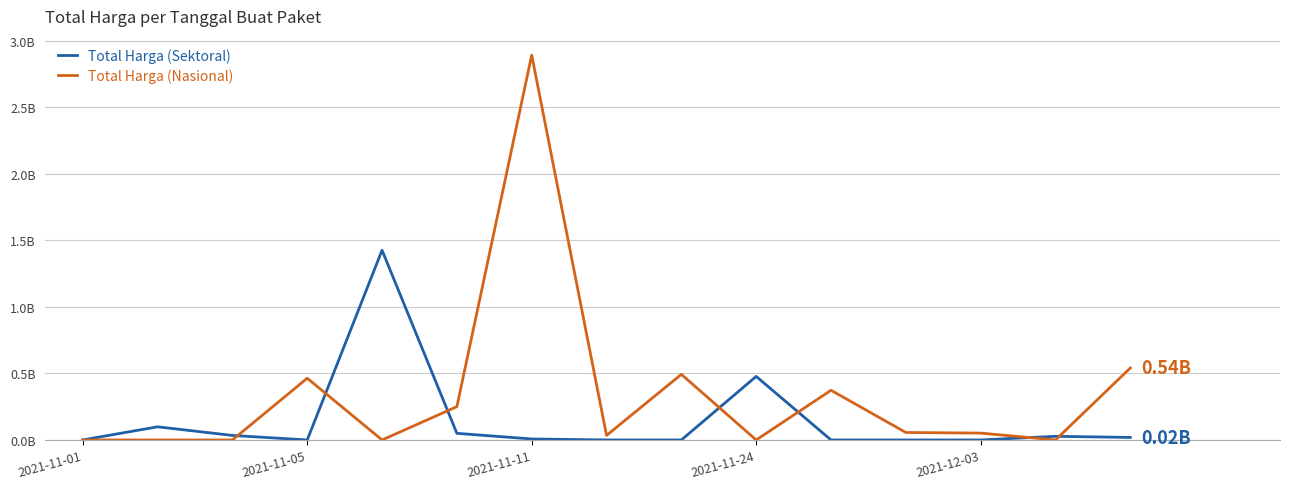

What are all the series names shown in the legend?

Total Harga (Sektoral), Total Harga (Nasional)